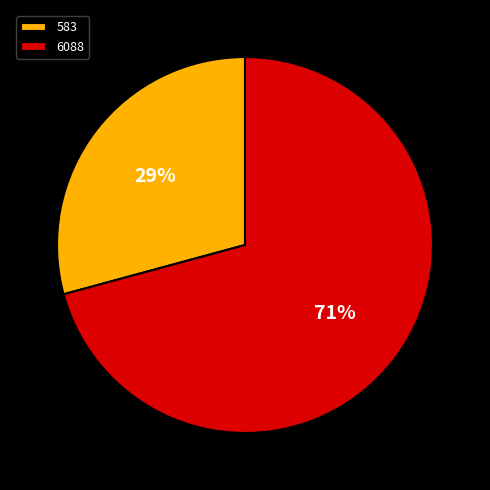

Which slice is the largest?

6088